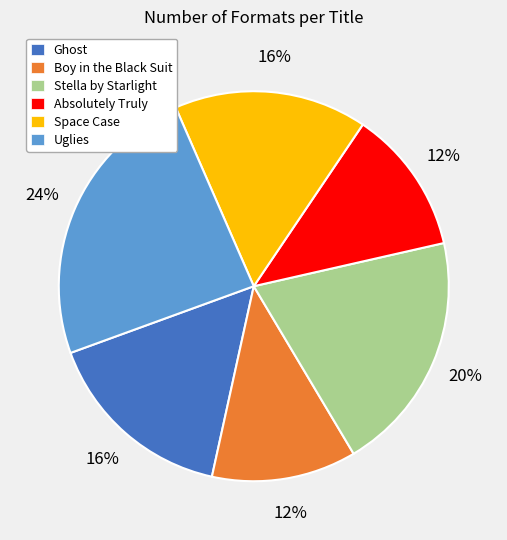

Do Ghost and Uglies together represent more than half of the pie?

No